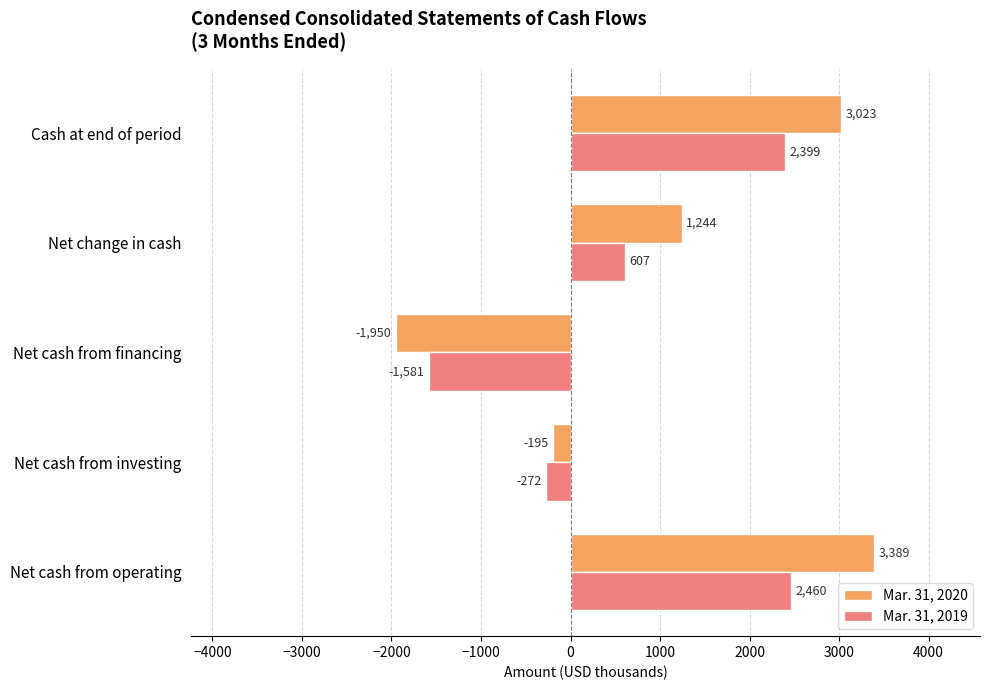

Which series has the largest total across all categories?

Mar. 31, 2020